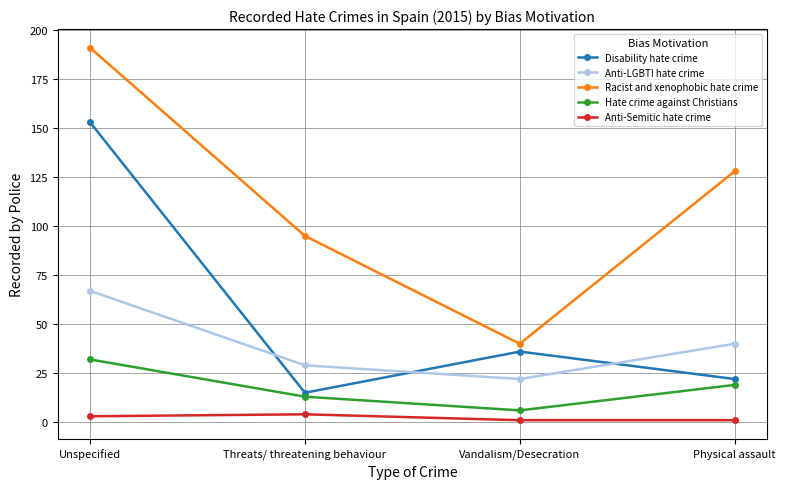

Reading left to right, transcribe all the data shown in this chart.

Disability hate crime: Unspecified=153	Threats/ threatening behaviour=15	Vandalism/Desecration=36	Physical assault=22
Anti-LGBTI hate crime: Unspecified=67	Threats/ threatening behaviour=29	Vandalism/Desecration=22	Physical assault=40
Racist and xenophobic hate crime: Unspecified=191	Threats/ threatening behaviour=95	Vandalism/Desecration=40	Physical assault=128
Hate crime against Christians: Unspecified=32	Threats/ threatening behaviour=13	Vandalism/Desecration=6	Physical assault=19
Anti-Semitic hate crime: Unspecified=3	Threats/ threatening behaviour=4	Vandalism/Desecration=1	Physical assault=1